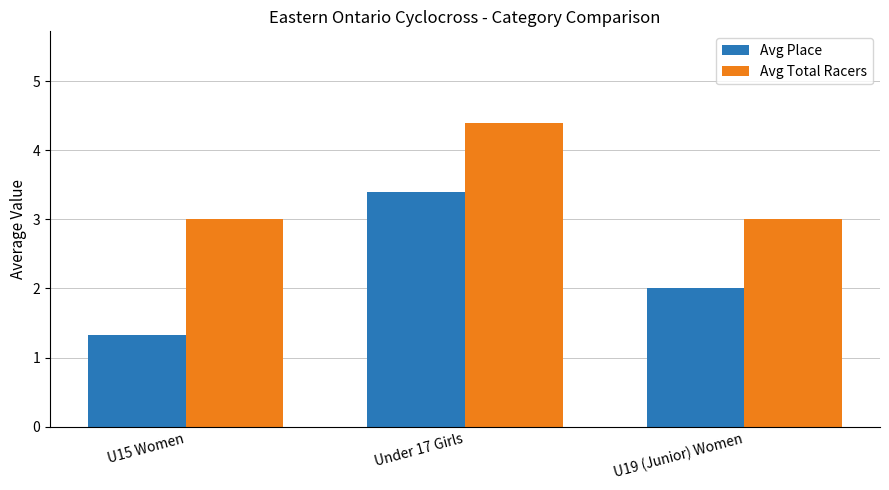

The Avg Place series shows 2.0 at U19 (Junior) Women. True or false?

True